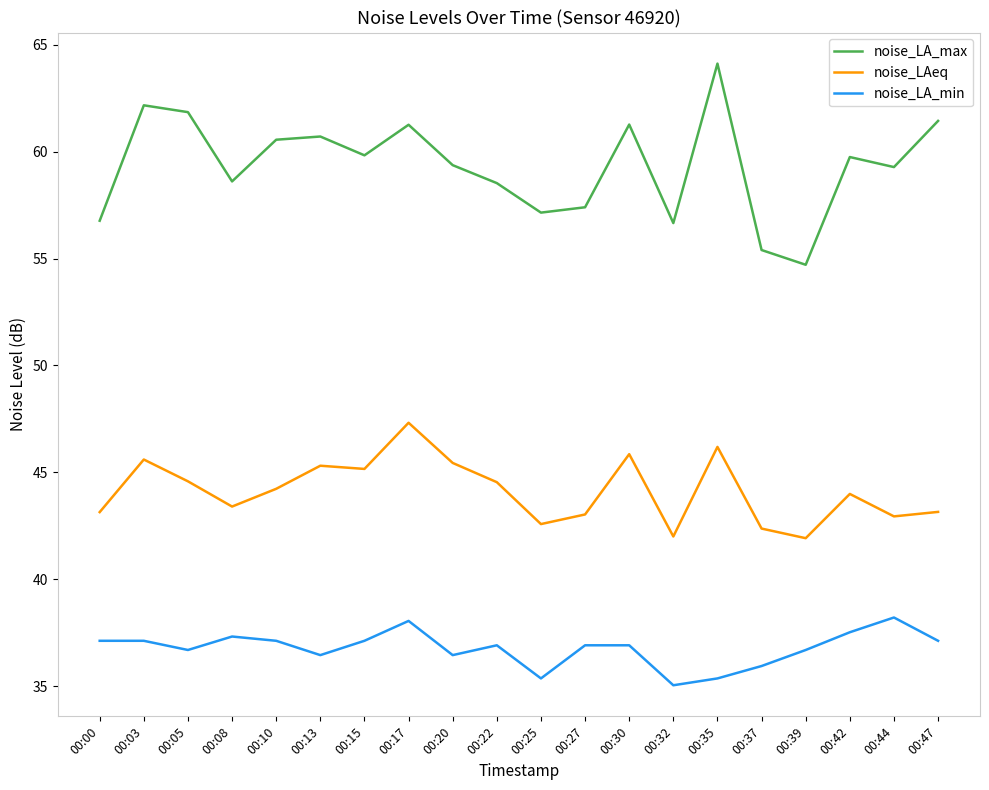

Between 00:08 and 00:27, which series saw the biggest shift?

noise_LA_max